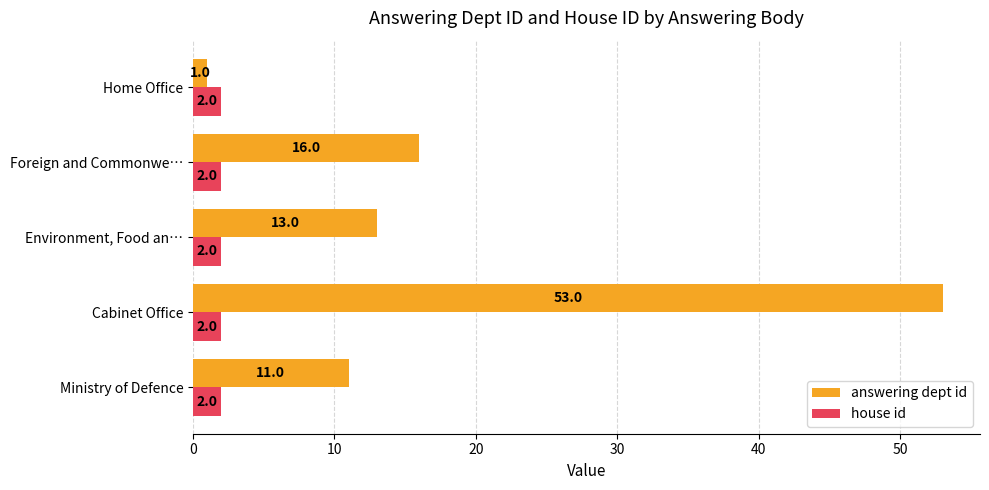

True or false: answering dept id has a value of 5 at Ministry of Defence.

False